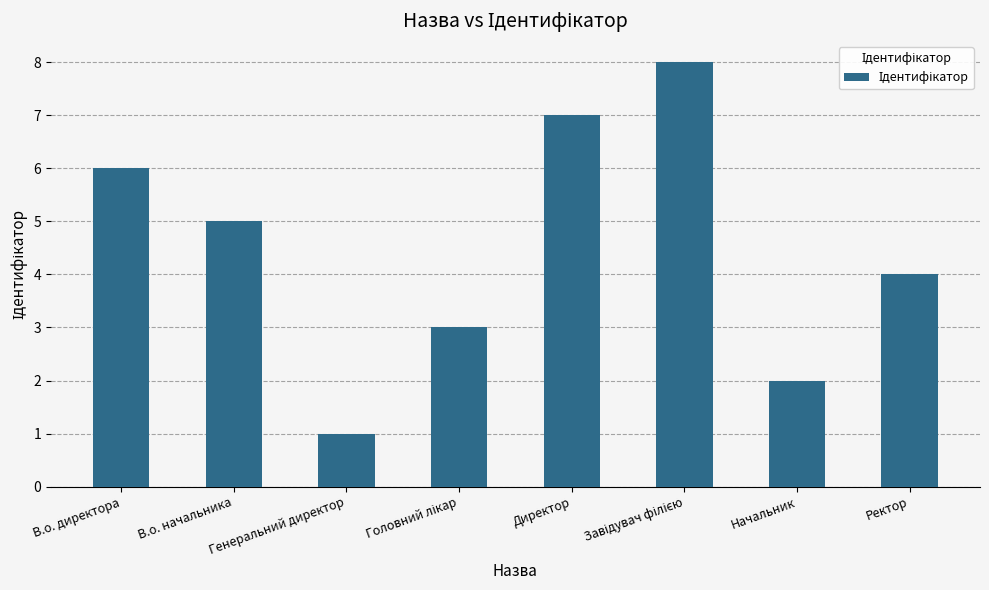

What is the approximate value at Директор?

7